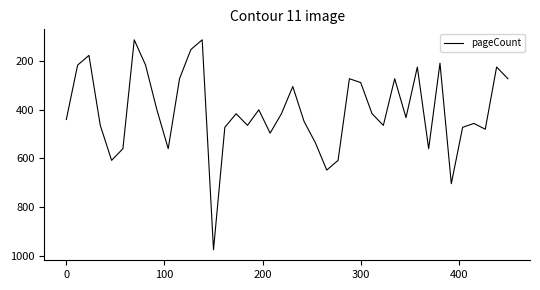

What is the minimum value shown in the chart?

112